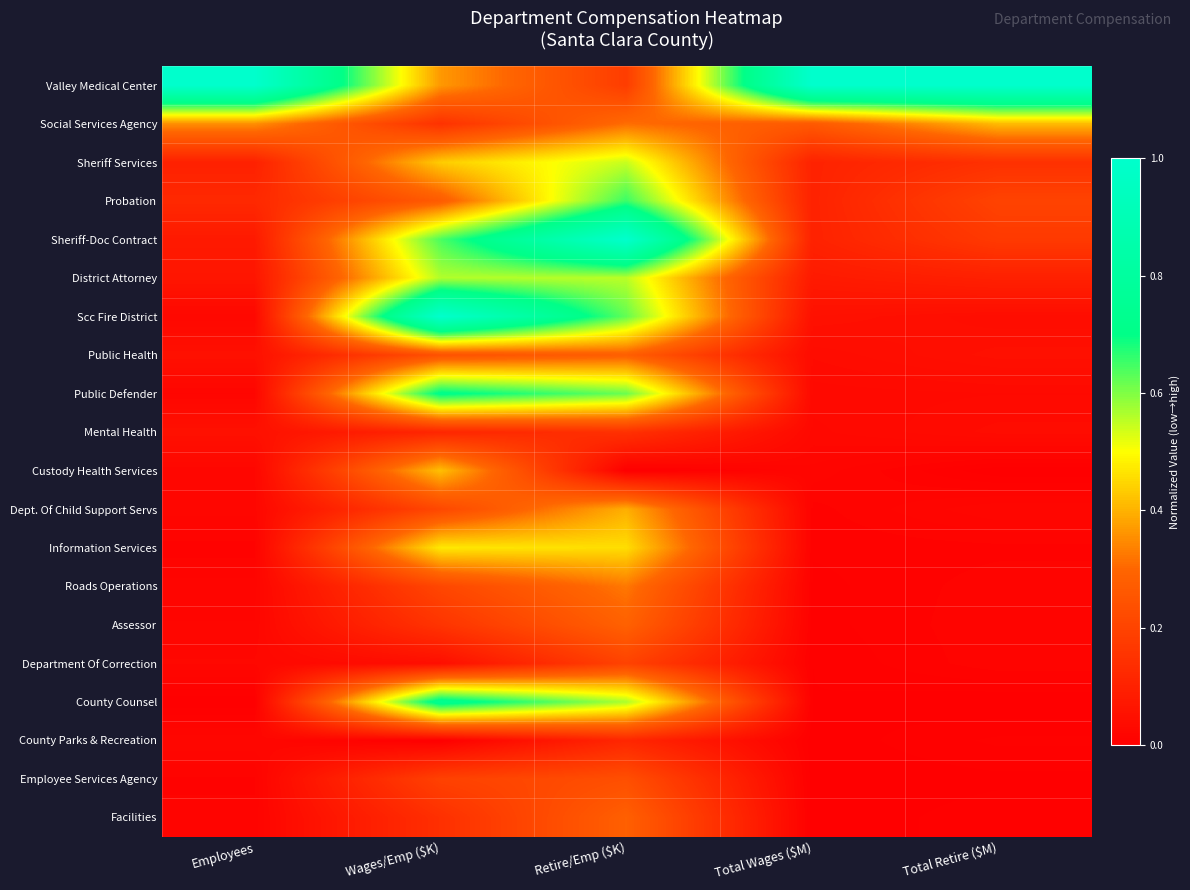

Reading right to left, what are all the values shown in this chart?

Valley Medical Center: Total Retire ($M)=1.0	Total Wages ($M)=1.0	Retire/Emp ($K)=0.2	Wages/Emp ($K)=0.4	Employees=1.0
Social Services Agency: Total Retire ($M)=0.4	Total Wages ($M)=0.3	Retire/Emp ($K)=0.3	Wages/Emp ($K)=0.1	Employees=0.4
Sheriff Services: Total Retire ($M)=0.1	Total Wages ($M)=0.1	Retire/Emp ($K)=0.5	Wages/Emp ($K)=0.4	Employees=0.1
Probation: Total Retire ($M)=0.2	Total Wages ($M)=0.1	Retire/Emp ($K)=0.7	Wages/Emp ($K)=0.3	Employees=0.1
Sheriff-Doc Contract: Total Retire ($M)=0.2	Total Wages ($M)=0.1	Retire/Emp ($K)=1.0	Wages/Emp ($K)=0.6	Employees=0.1
District Attorney: Total Retire ($M)=0.1	Total Wages ($M)=0.1	Retire/Emp ($K)=0.6	Wages/Emp ($K)=0.6	Employees=0.1
Scc Fire District: Total Retire ($M)=0.0	Total Wages ($M)=0.1	Retire/Emp ($K)=0.6	Wages/Emp ($K)=1.0	Employees=0.0
Public Health: Total Retire ($M)=0.0	Total Wages ($M)=0.0	Retire/Emp ($K)=0.3	Wages/Emp ($K)=0.2	Employees=0.0
Public Defender: Total Retire ($M)=0.0	Total Wages ($M)=0.0	Retire/Emp ($K)=0.6	Wages/Emp ($K)=0.7	Employees=0.0
Mental Health: Total Retire ($M)=0.0	Total Wages ($M)=0.0	Retire/Emp ($K)=0.1	Wages/Emp ($K)=0.1	Employees=0.0
Custody Health Services: Total Retire ($M)=0.0	Total Wages ($M)=0.0	Retire/Emp ($K)=0.0	Wages/Emp ($K)=0.4	Employees=0.0
Dept. Of Child Support Servs: Total Retire ($M)=0.0	Total Wages ($M)=0.0	Retire/Emp ($K)=0.4	Wages/Emp ($K)=0.2	Employees=0.0
Information Services: Total Retire ($M)=0.0	Total Wages ($M)=0.0	Retire/Emp ($K)=0.5	Wages/Emp ($K)=0.5	Employees=0.0
Roads Operations: Total Retire ($M)=0.0	Total Wages ($M)=0.0	Retire/Emp ($K)=0.3	Wages/Emp ($K)=0.2	Employees=0.0
Assessor: Total Retire ($M)=0.0	Total Wages ($M)=0.0	Retire/Emp ($K)=0.3	Wages/Emp ($K)=0.2	Employees=0.0
Department Of Correction: Total Retire ($M)=0.0	Total Wages ($M)=0.0	Retire/Emp ($K)=0.2	Wages/Emp ($K)=0.0	Employees=0.0
County Counsel: Total Retire ($M)=0.0	Total Wages ($M)=0.0	Retire/Emp ($K)=0.6	Wages/Emp ($K)=0.7	Employees=0.0
County Parks & Recreation: Total Retire ($M)=0.0	Total Wages ($M)=0.0	Retire/Emp ($K)=0.1	Wages/Emp ($K)=0.0	Employees=0.0
Employee Services Agency: Total Retire ($M)=0.0	Total Wages ($M)=0.0	Retire/Emp ($K)=0.2	Wages/Emp ($K)=0.2	Employees=0.0
Facilities: Total Retire ($M)=0.0	Total Wages ($M)=0.0	Retire/Emp ($K)=0.3	Wages/Emp ($K)=0.1	Employees=0.0